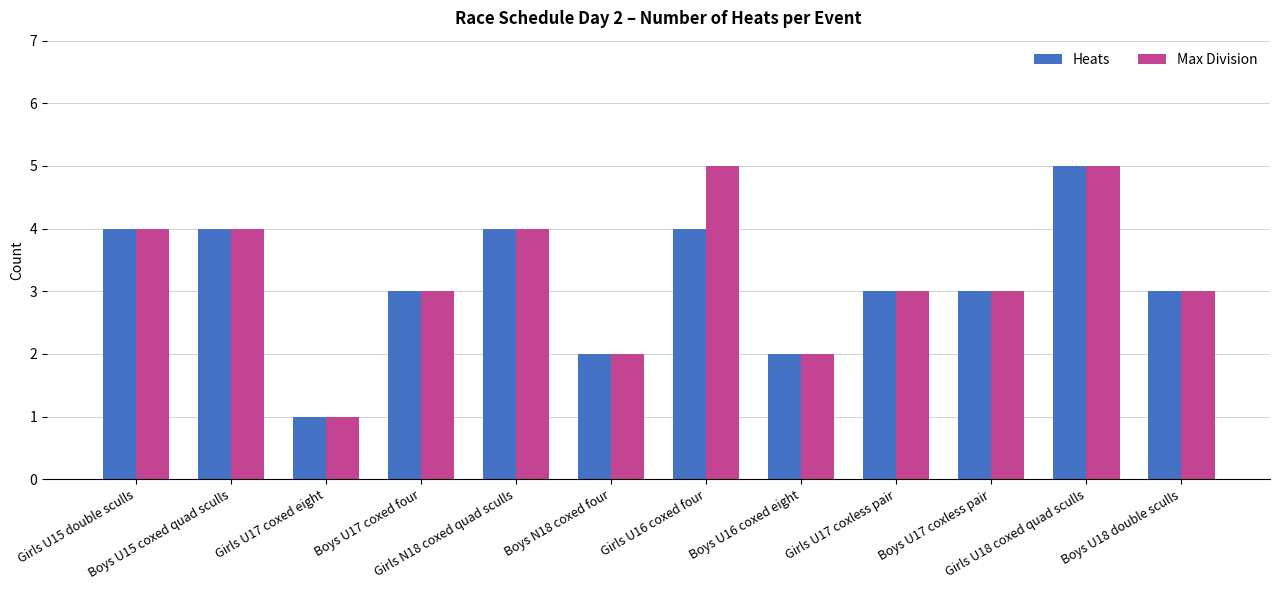

How many series are shown in this chart?

2